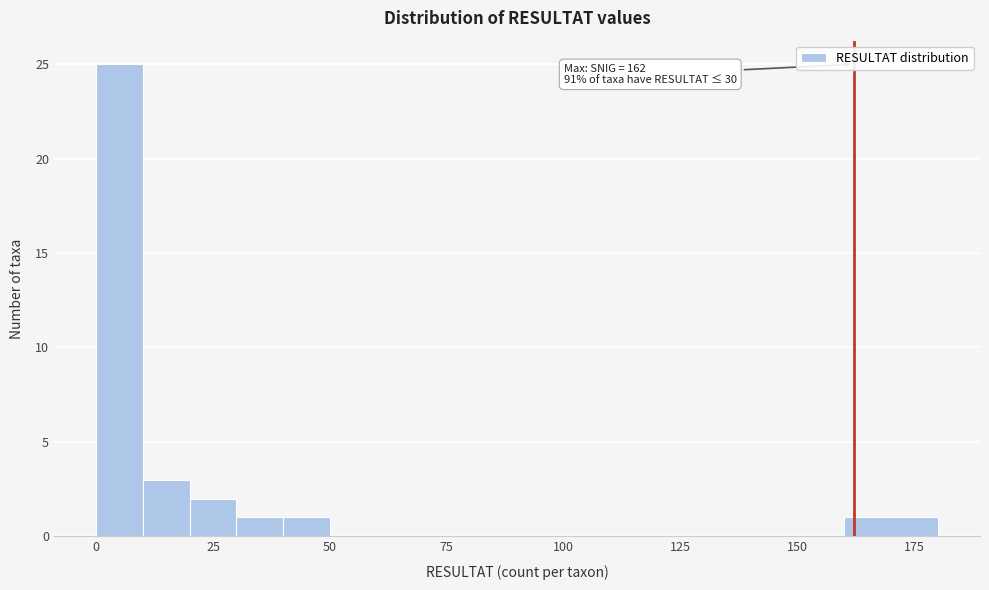

Around what value on the x-axis is the tallest bar? Give the approximate position of its centre, as read against the axis.

5